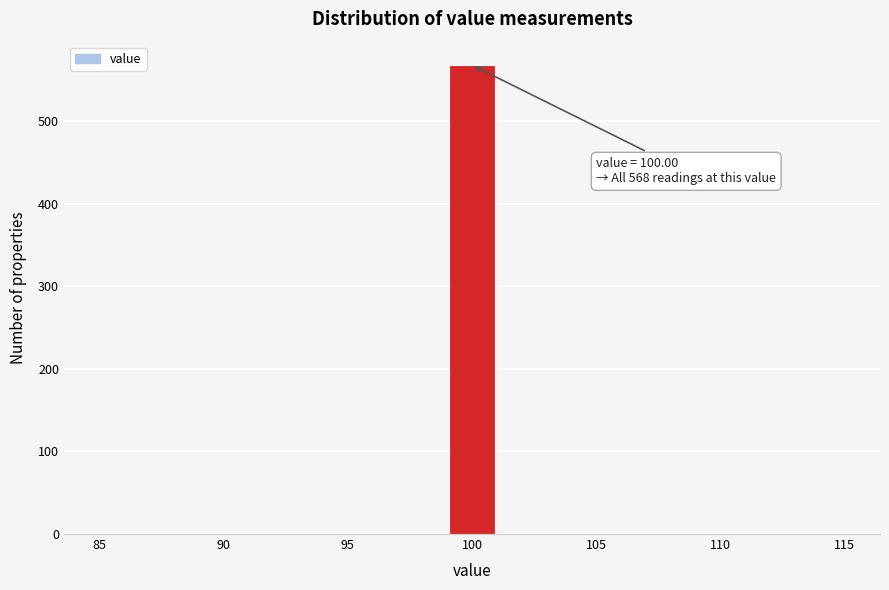

Over which range of the x-axis is the bar tallest?

99 to 101